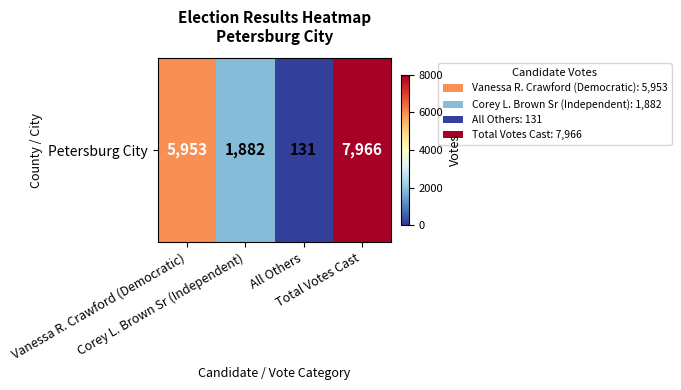

What is the difference between the second highest and second lowest values?

4071